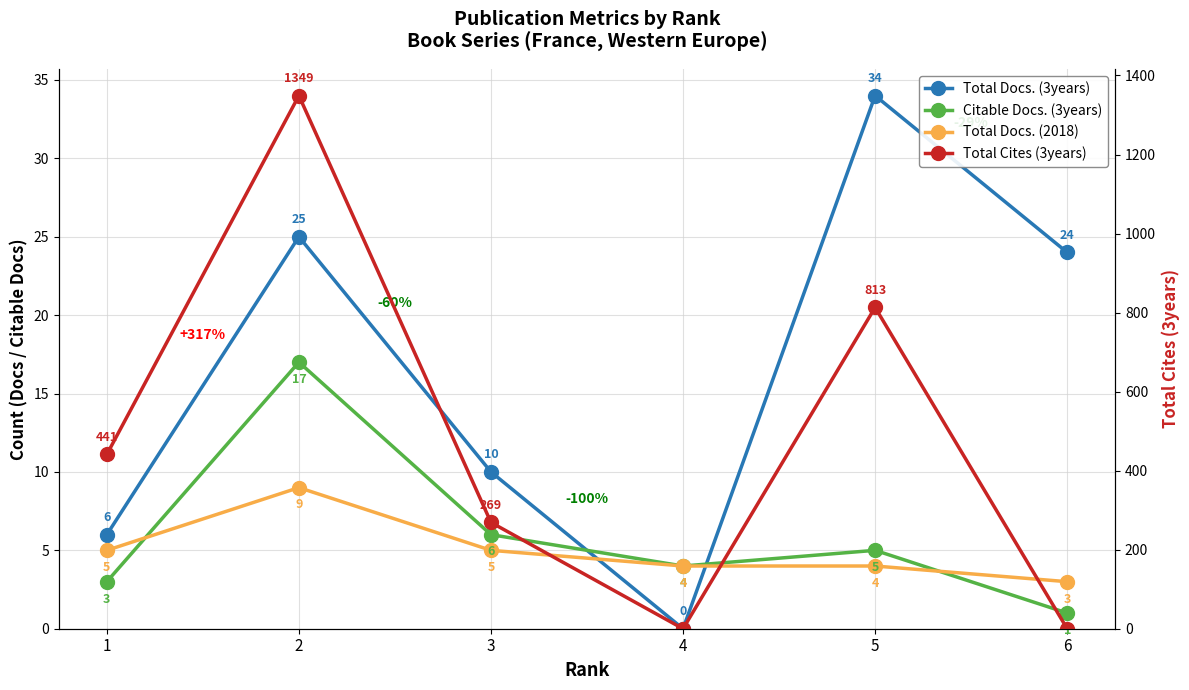

Count the Total Docs. (2018) values in the range 4 to 5.

4